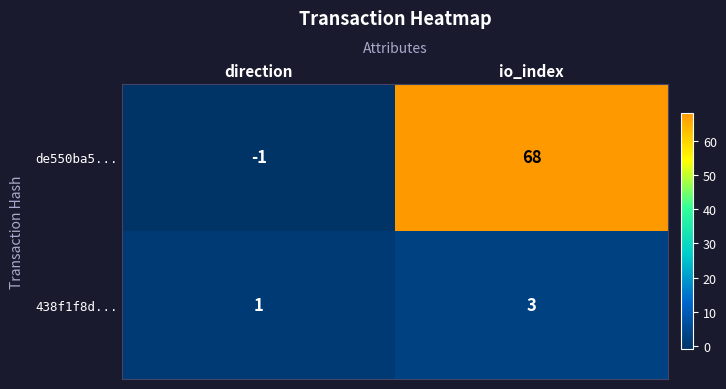

How many values in the de550ba5... series are below 68?

1